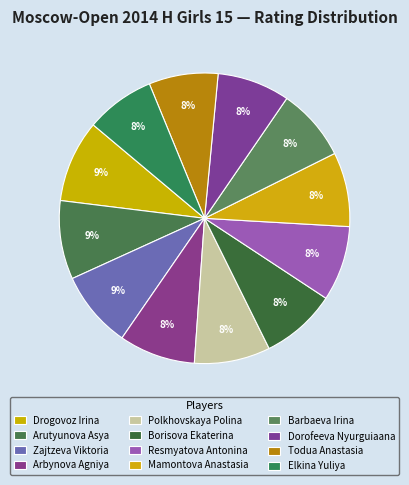

To the nearest percent, what portion does Zajtzeva Viktoria represent?

9%